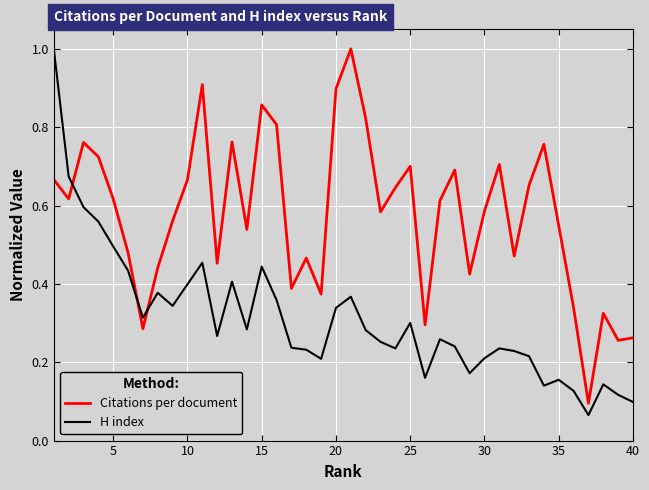

Which series has the largest total across all categories?

Citations per document